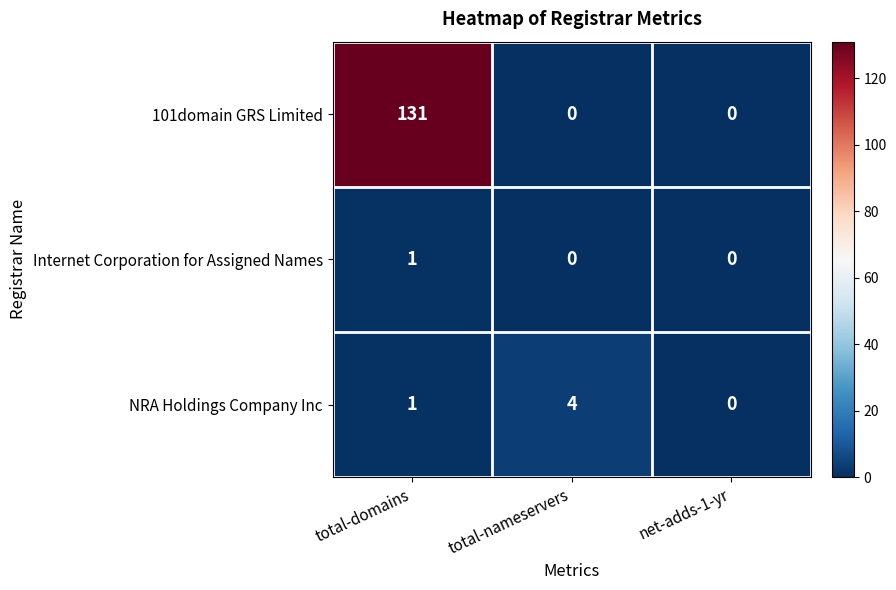

How many data points does each series have?

3